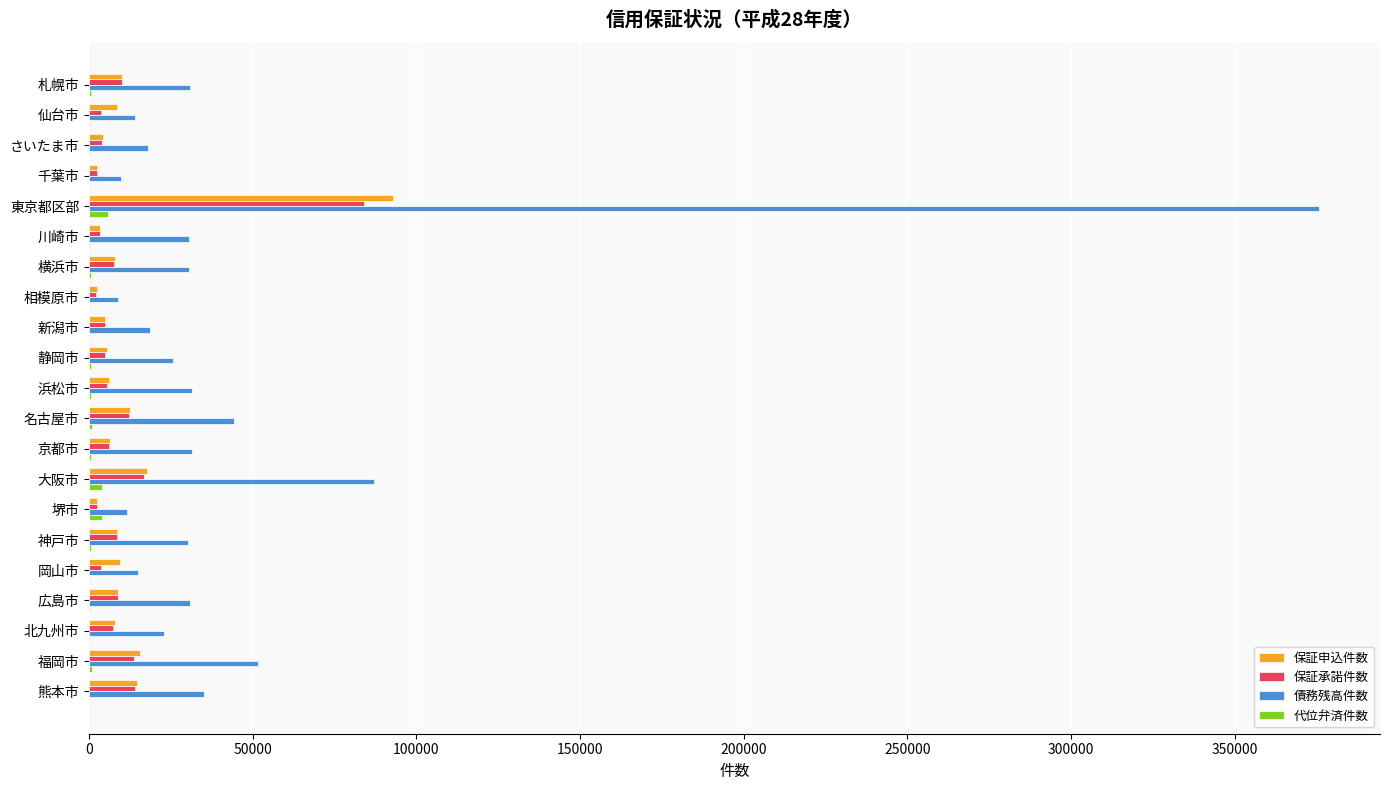

How many data points does each series have?

21